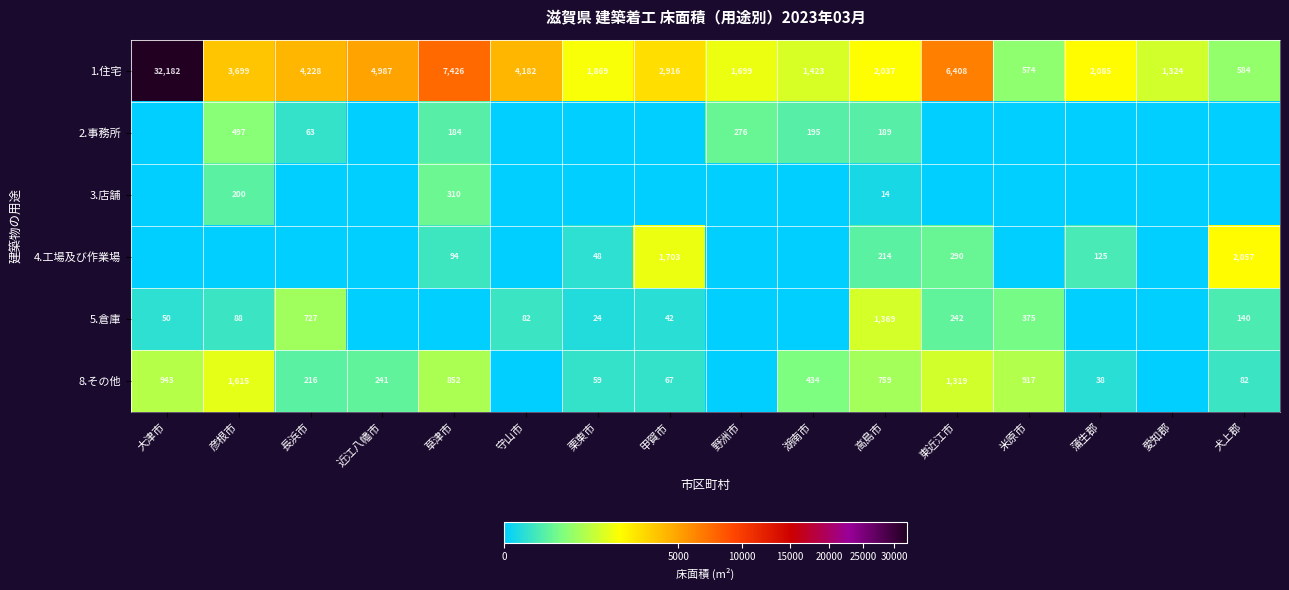

The value of 2.事務所 at 高島市 is 189. True or false?

True